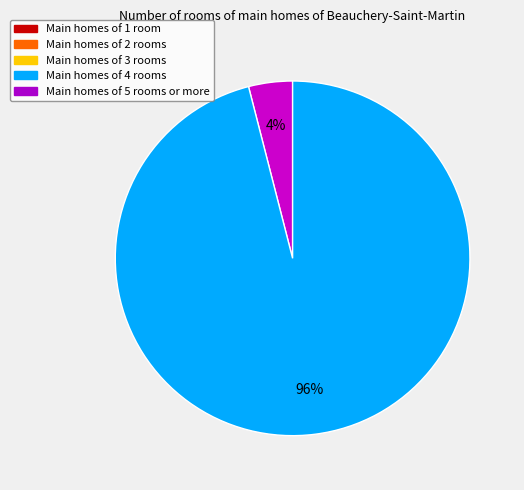

To the nearest percent, what is the average slice percentage?

50%